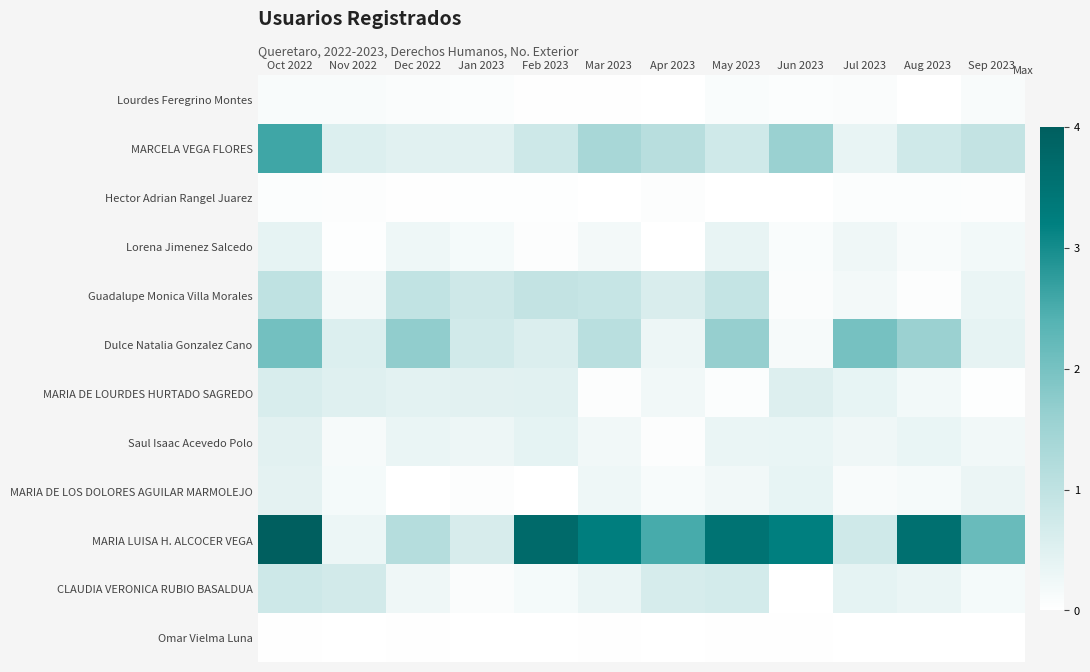

How many series are shown in this chart?

12